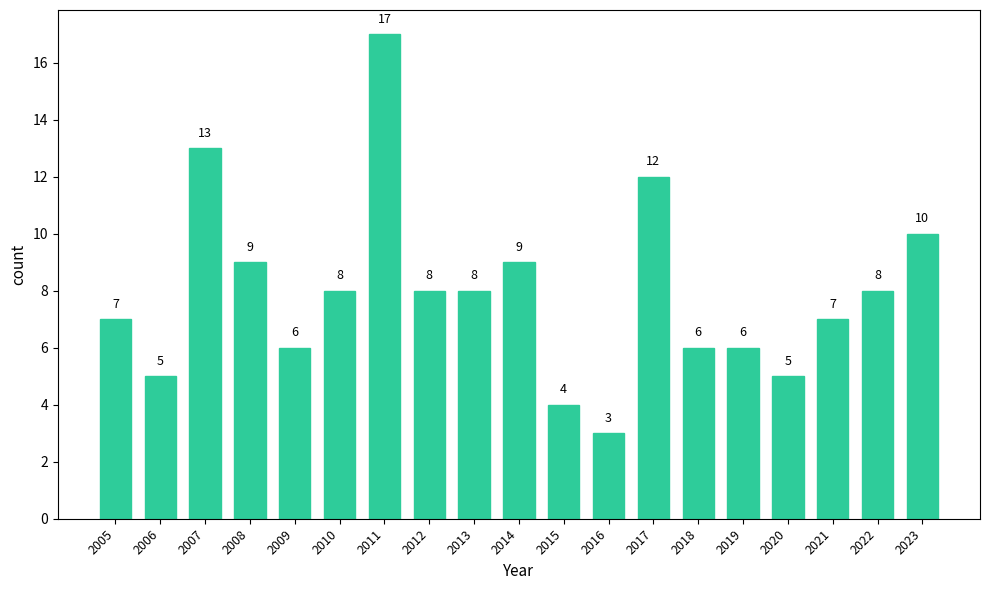

Reading left to right, what are all the values shown in this chart?

2005=7	2006=5	2007=13	2008=9	2009=6	2010=8	2011=17	2012=8	2013=8	2014=9	2015=4	2016=3	2017=12	2018=6	2019=6	2020=5	2021=7	2022=8	2023=10